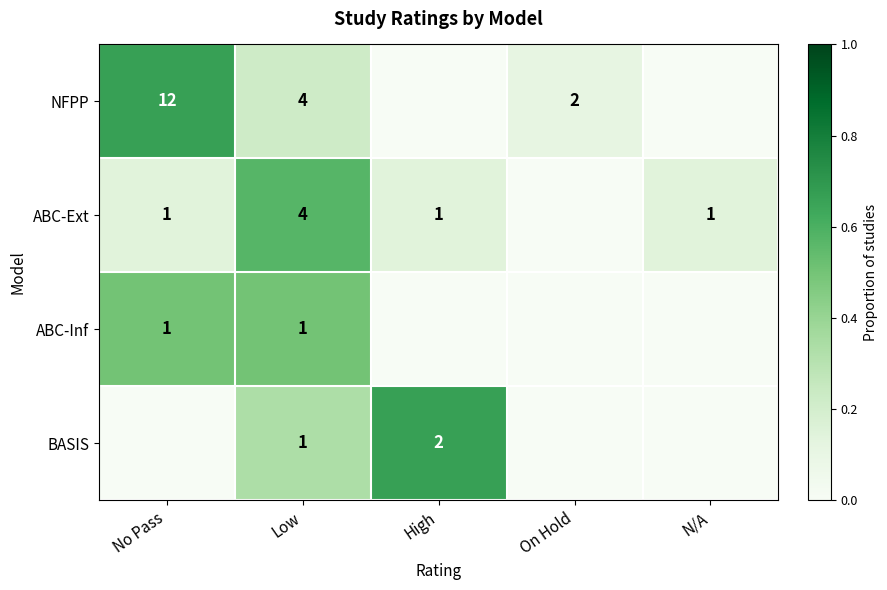

What is the sum of the BASIS values at Low and High?

3